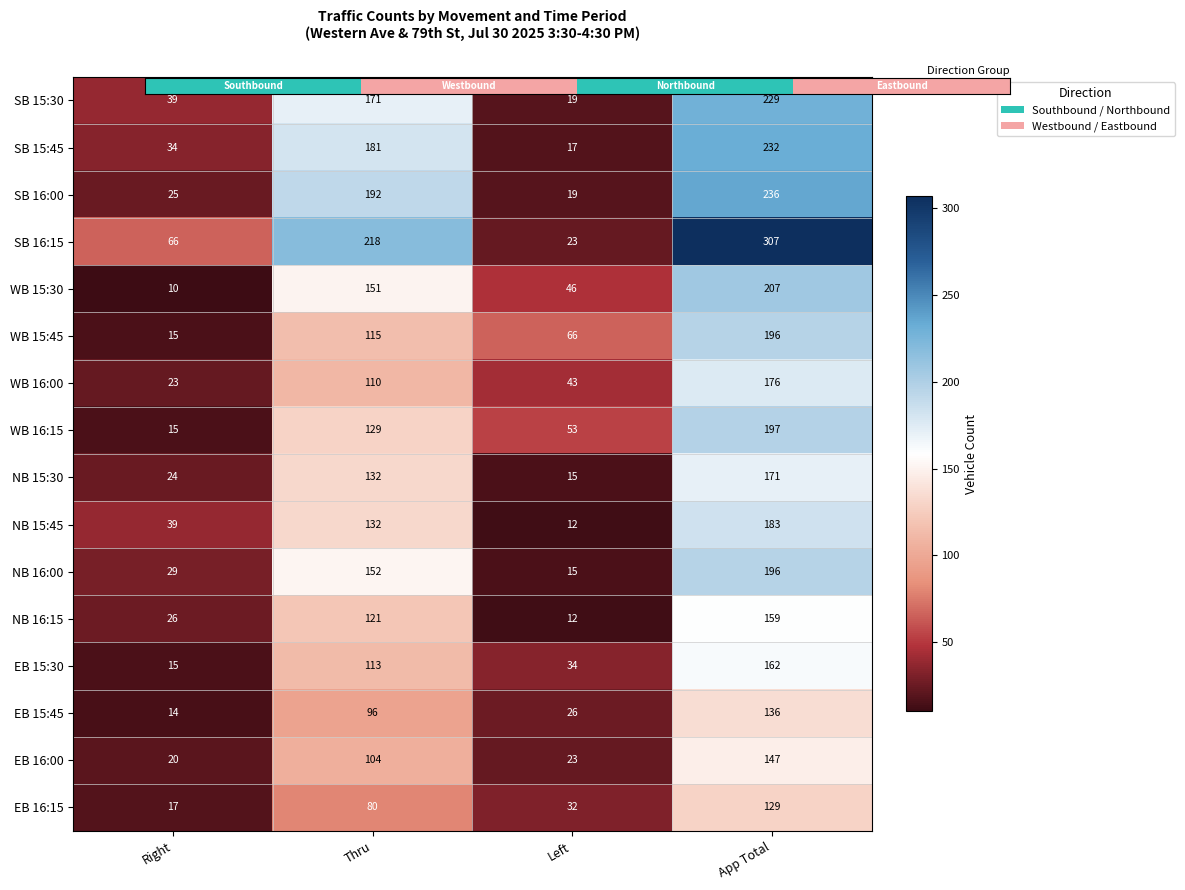

Which series has the largest range (max minus min)?

SB 16:15